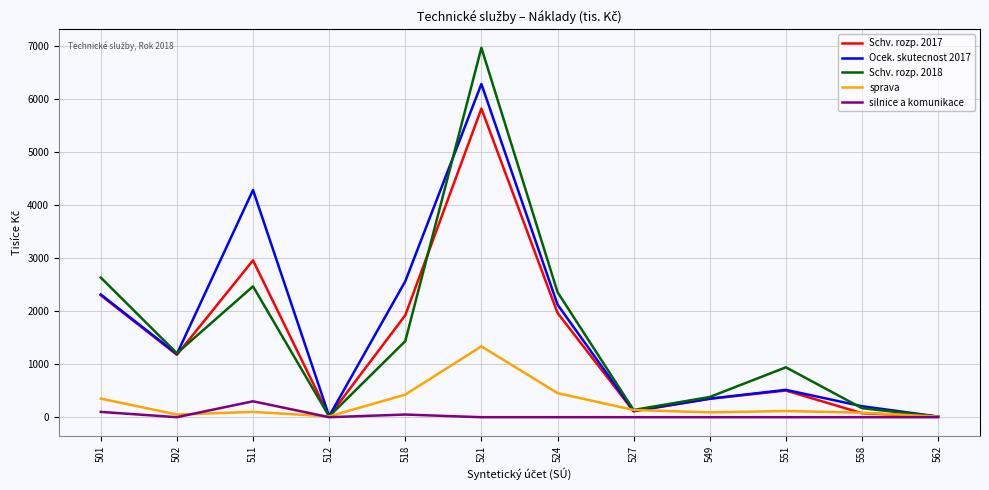

Rank the series by their maximum value, from highest to lowest.

Schv. rozp. 2018, Ocek. skutecnost 2017, Schv. rozp. 2017, sprava, silnice a komunikace